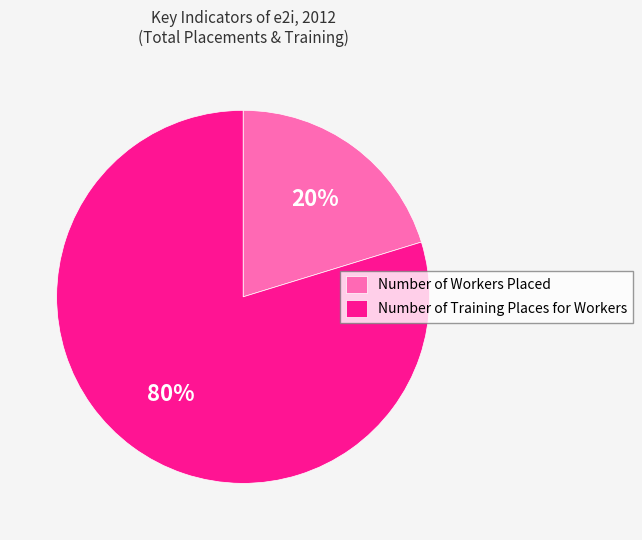

Is it true that Number of Workers Placed is 9% of the pie?

False